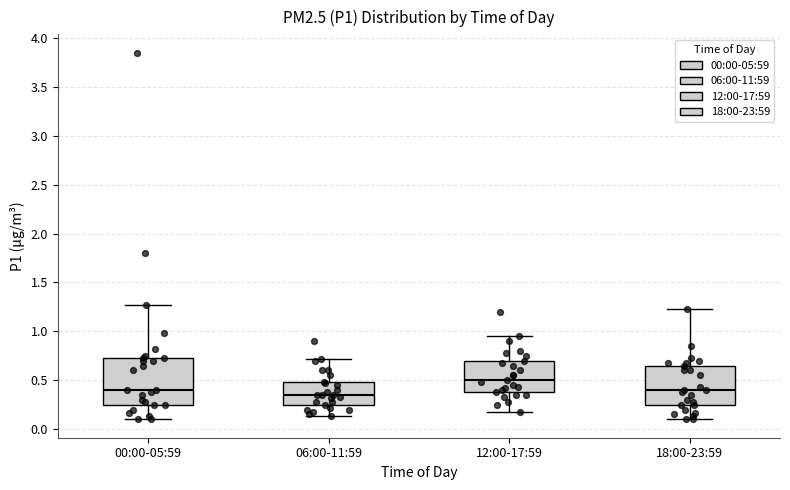

Reading left to right, read every box against the y-axis: the position of its median line, the range the box covers, and the ends of its whiskers. The values are not printed on the chart, so give them approximately, as read against the axis.

00:00-05:59: median 0.40, box 0.25 to 0.75, whiskers 0.10 to 1.25
06:00-11:59: median 0.35, box 0.25 to 0.50, whiskers 0.15 to 0.70
12:00-17:59: median 0.50, box 0.40 to 0.70, whiskers 0.20 to 0.95
18:00-23:59: median 0.40, box 0.25 to 0.65, whiskers 0.10 to 1.25